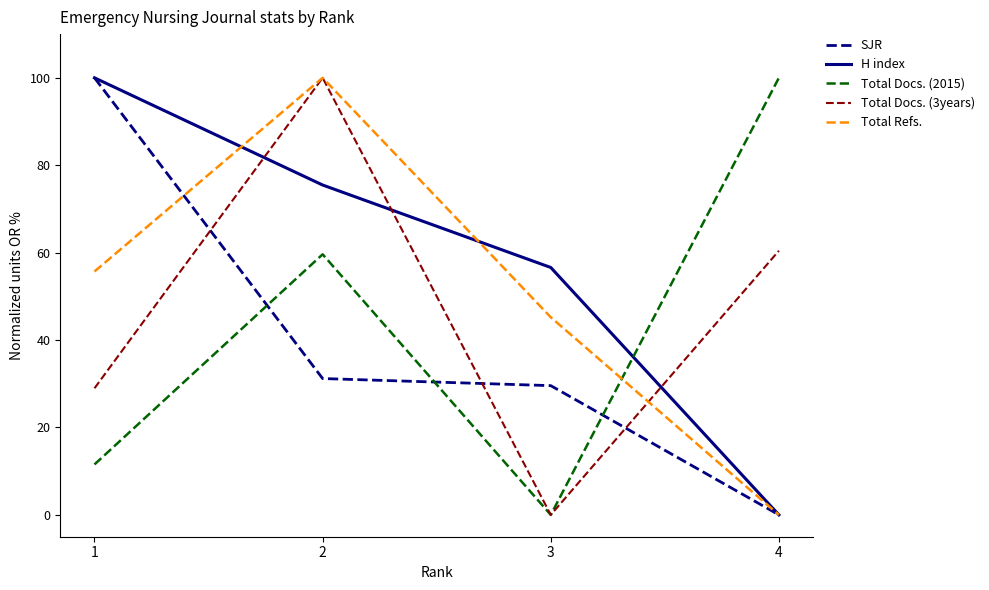

At which category is the sum across all series the highest?

2